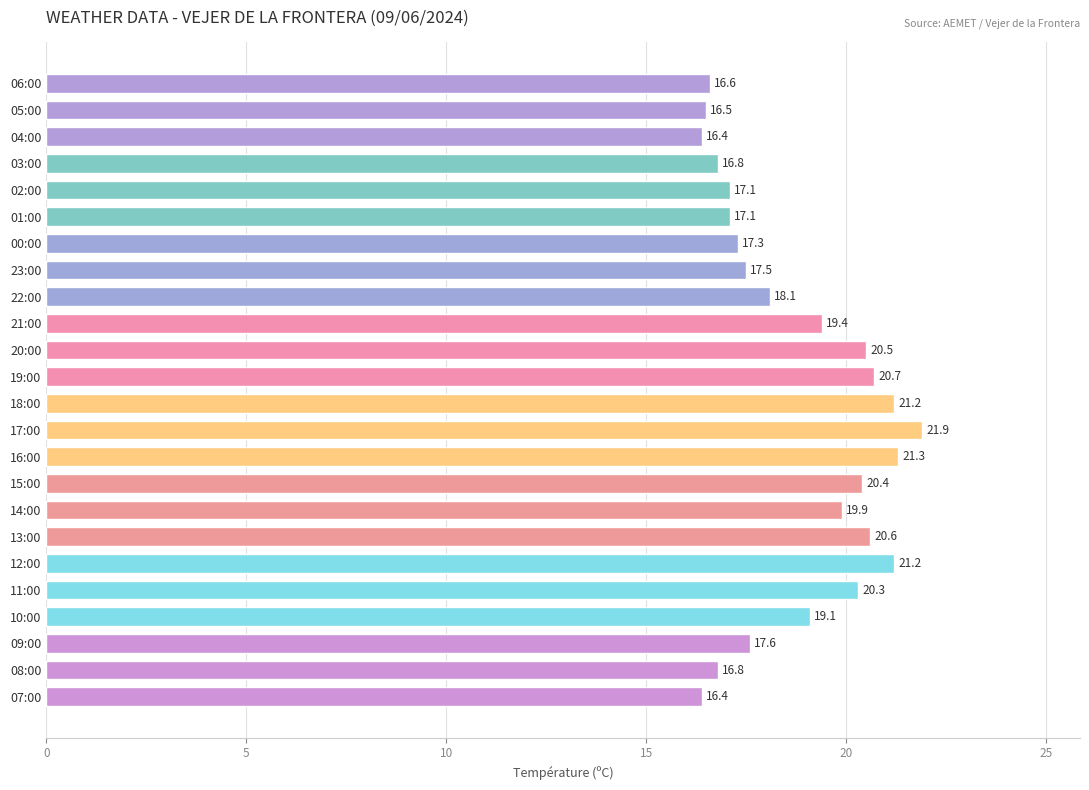

At which label is the value closest to 19?

10:00